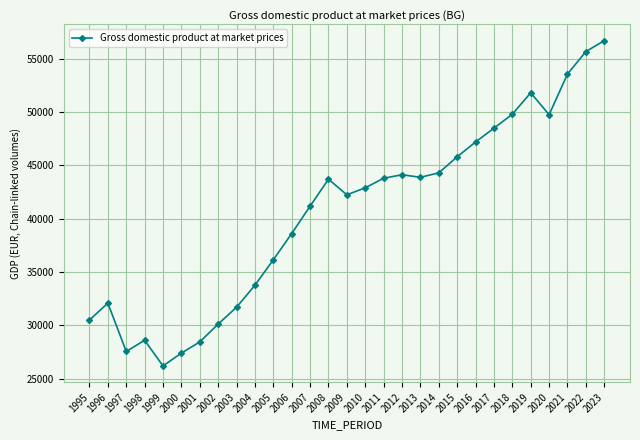

True or false: the data shows 28603.0 at 1998.

True